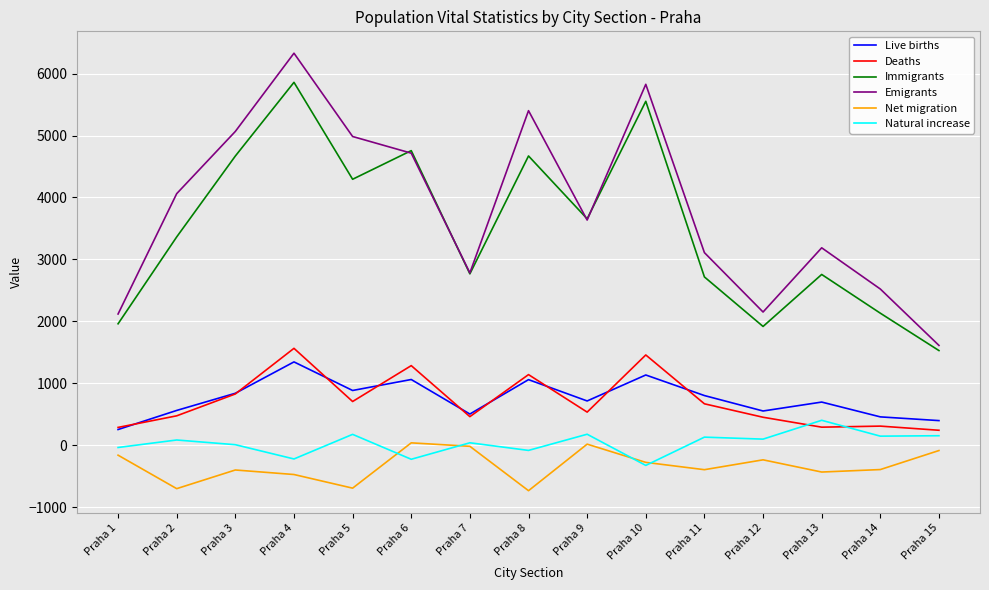

Where is the first local minimum for Emigrants?

Praha 7